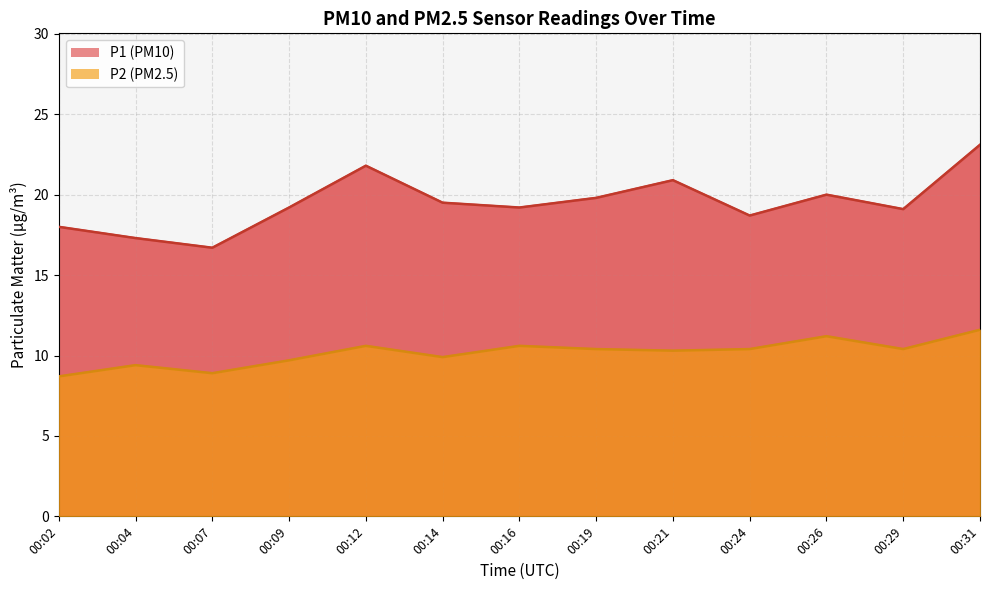

Reading left to right, list all the values displayed in this chart.

P1 (PM10): 18.0	17.3	16.7	19.2	21.8	19.5	19.2	19.8	20.9	18.7	20.0	19.1	23.1
P2 (PM2.5): 8.7	9.4	8.9	9.7	10.6	9.9	10.6	10.4	10.3	10.4	11.2	10.4	11.6